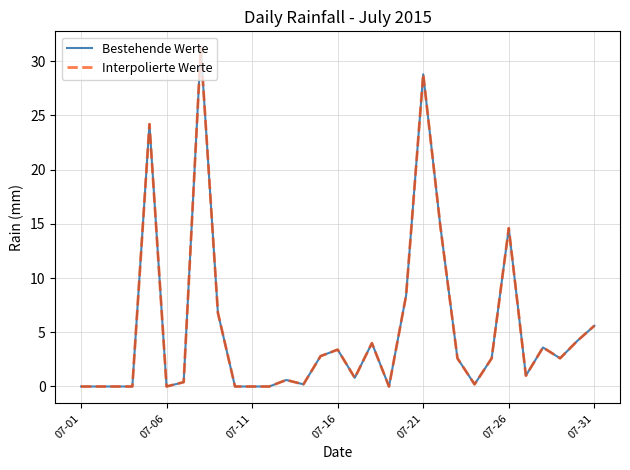

True or false: Bestehende Werte and Interpolierte Werte cross at least once.

False